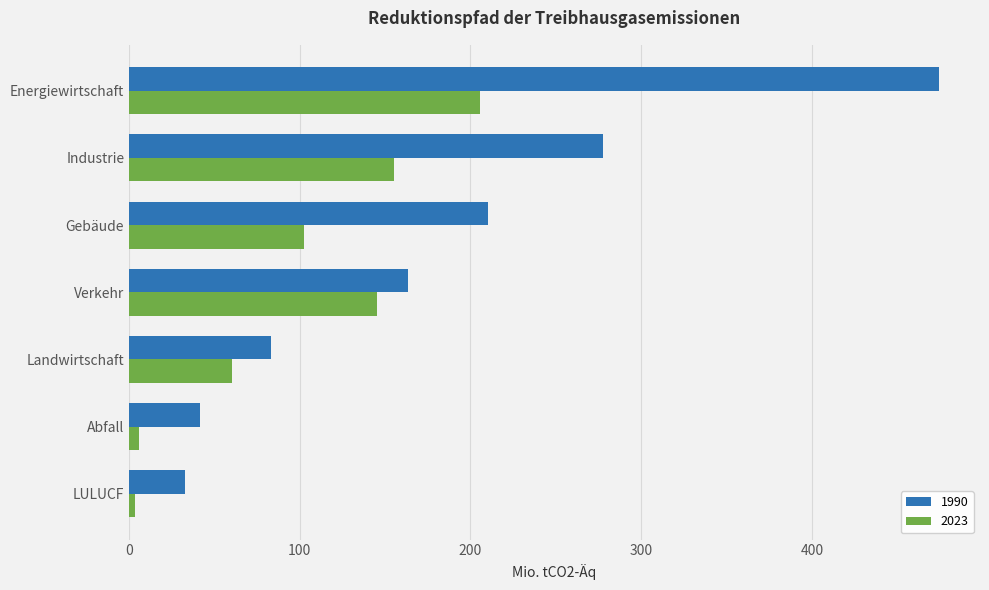

What is the total value across all series at Landwirtschaft?

143.5